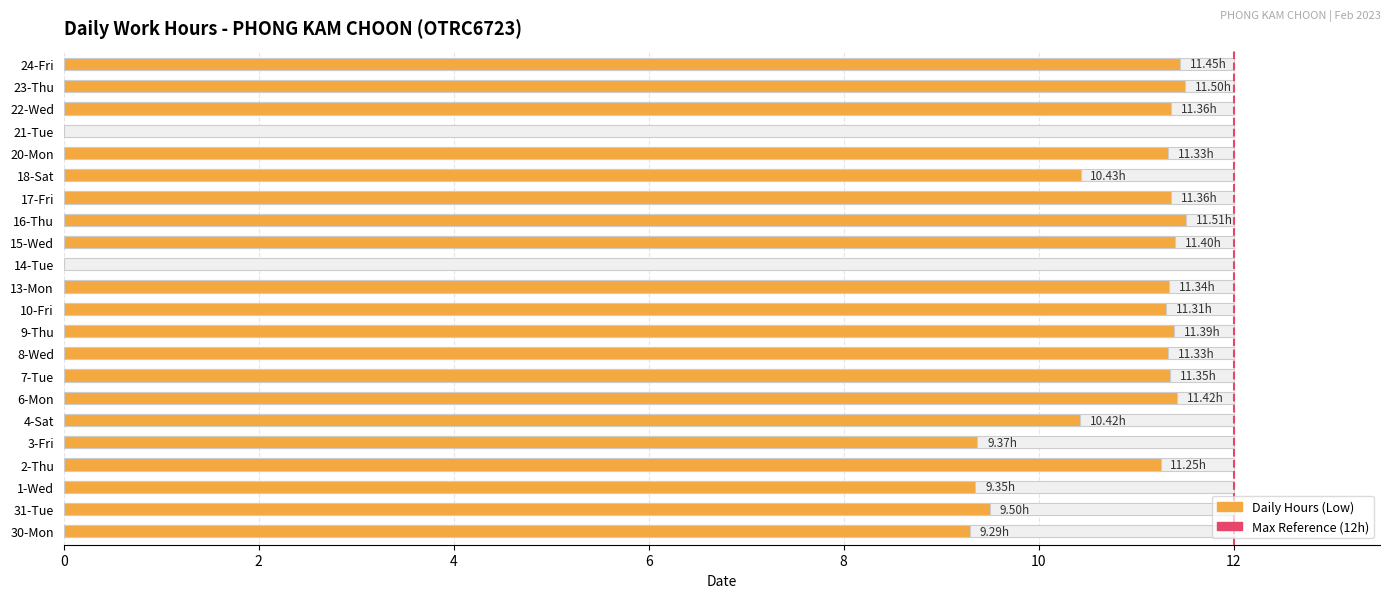

Reading left to right, what are all the values shown in this chart?

9.3	9.5	9.3	11.2	9.4	10.4	11.4	11.3	11.3	11.4	11.3	11.3	0.0	11.4	11.5	11.4	10.4	11.3	0.0	11.4	11.5	11.4